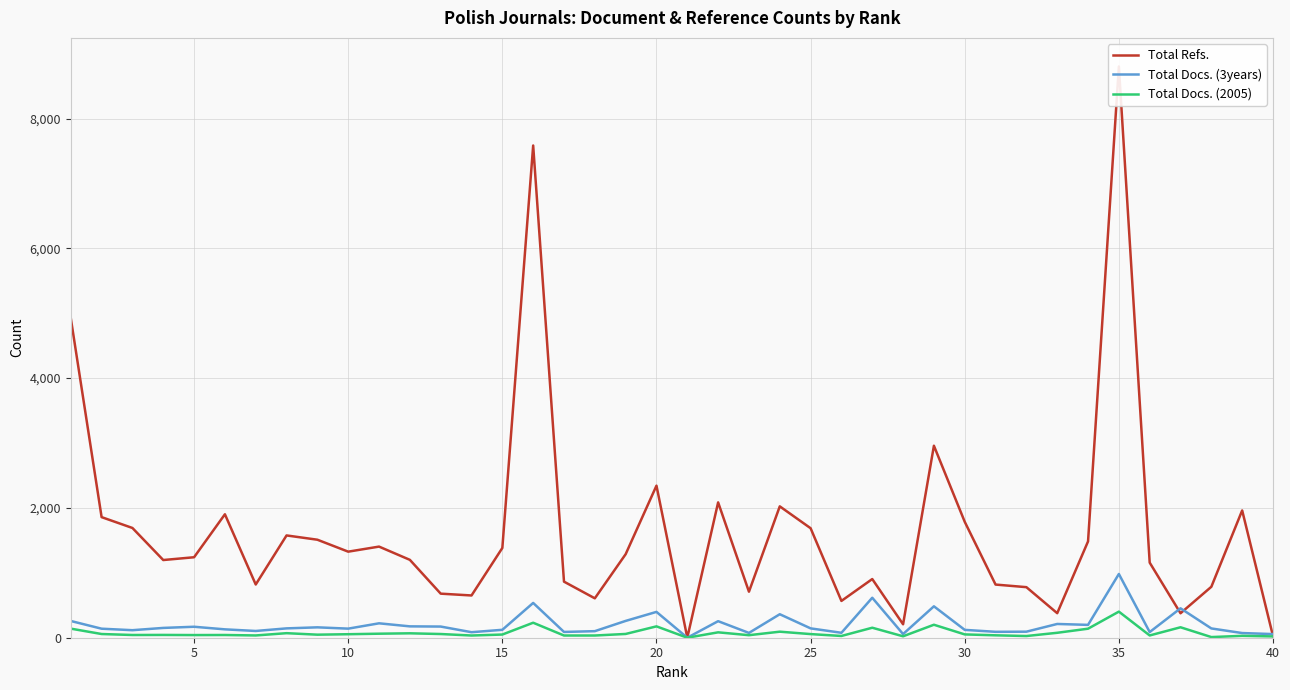

Is the value of Total Docs. (3years) at 35 greater than the value of Total Docs. (2005) at 15?

Yes